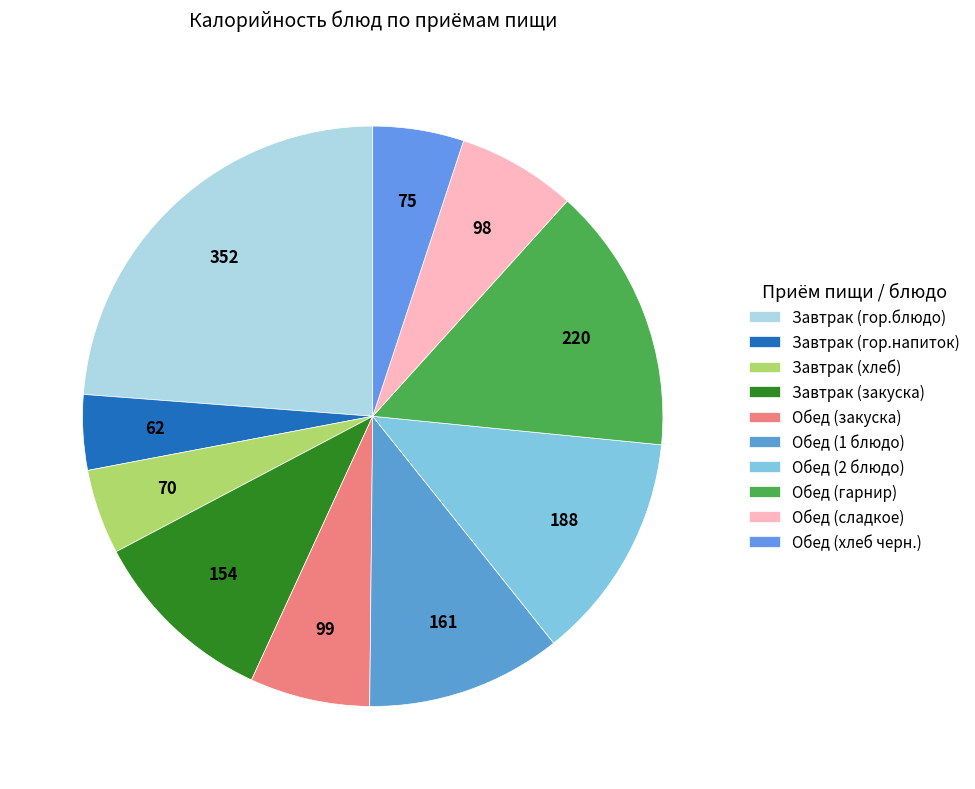

To the nearest percent, what portion does Обед (закуска) represent?

7%